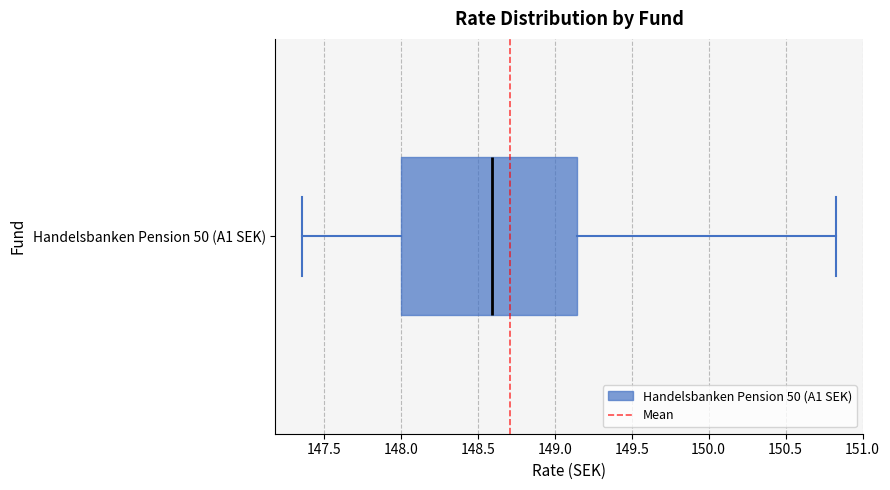

Read this box plot against the x-axis: the position of the median line, the range covered by the box, and the ends of both whiskers. The values are not printed on the chart, so give them approximately, as read against the axis.

median 148.60, box 148.00 to 149.15, whiskers 147.35 to 150.85